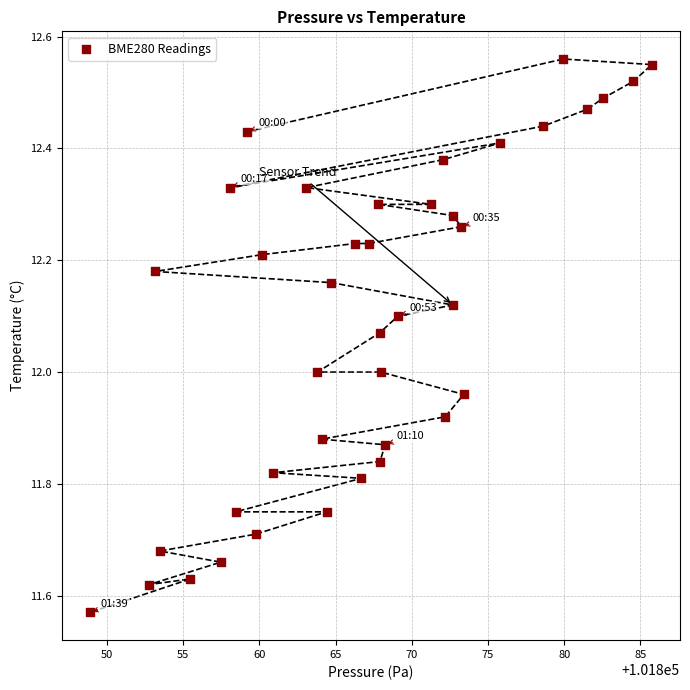

What is the range of X values (max minus min)?

36.9